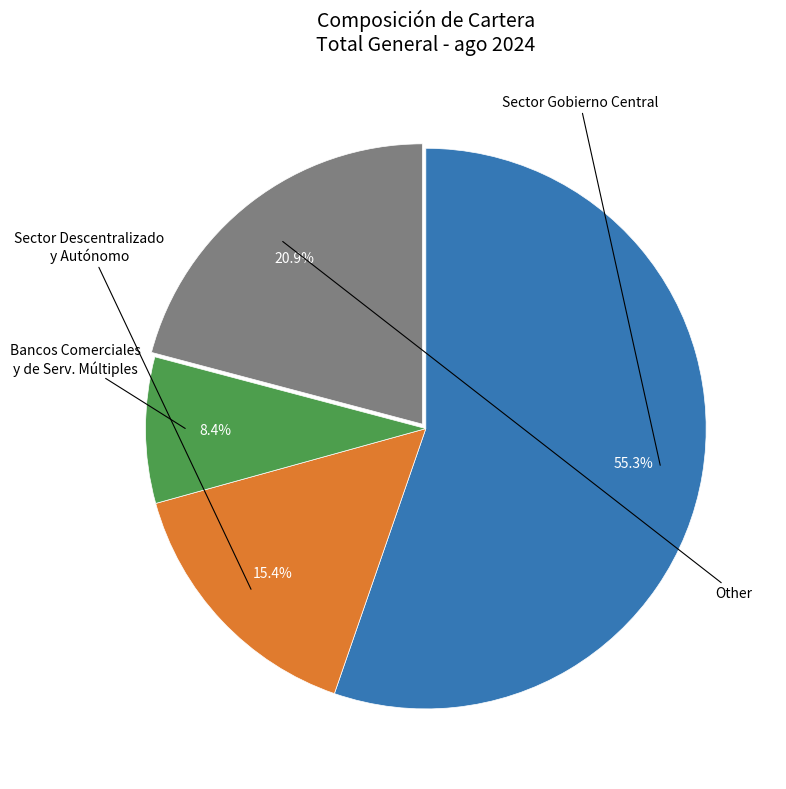

Is there a majority slice in this chart?

Yes